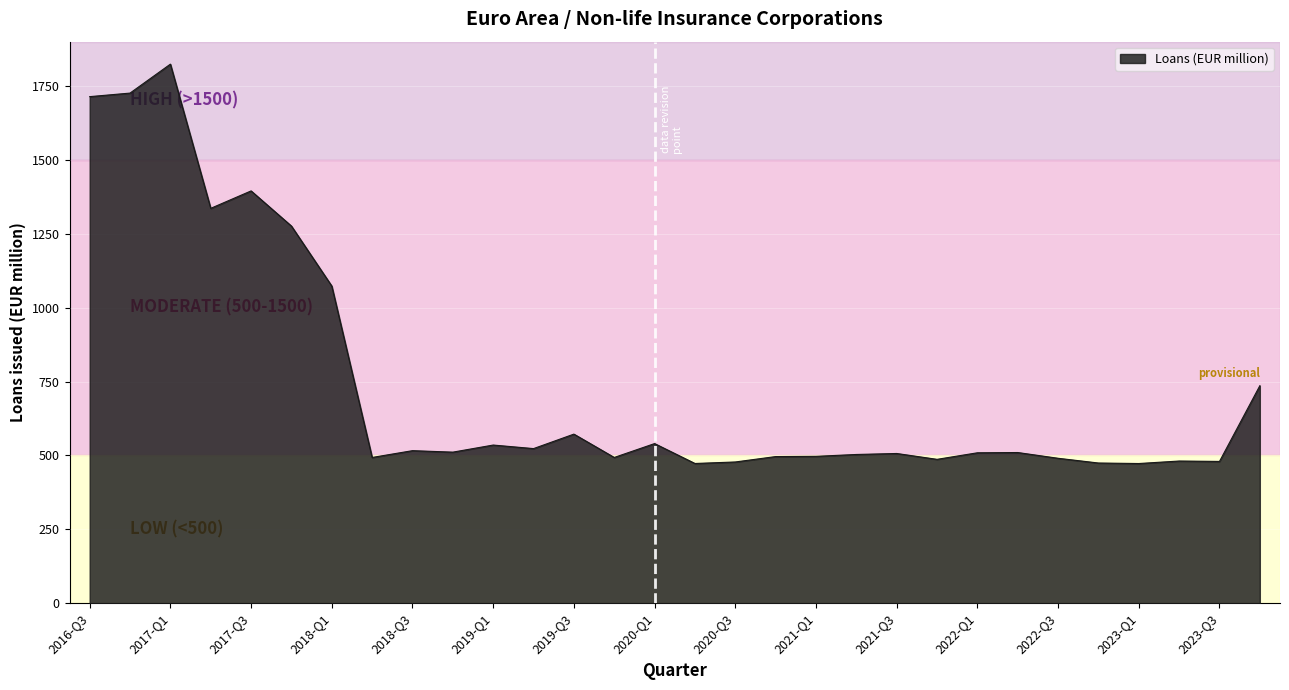

What is the sum of all values?

22118.0